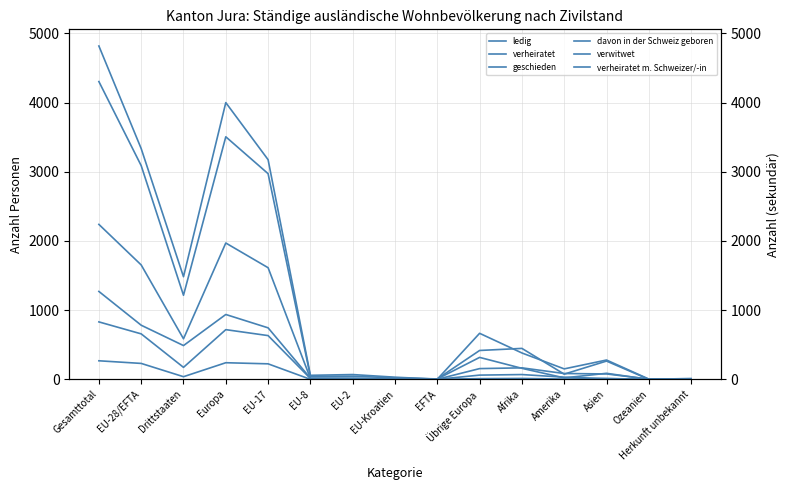

What is the difference between the maximum and minimum values in the verheiratet series?

4815